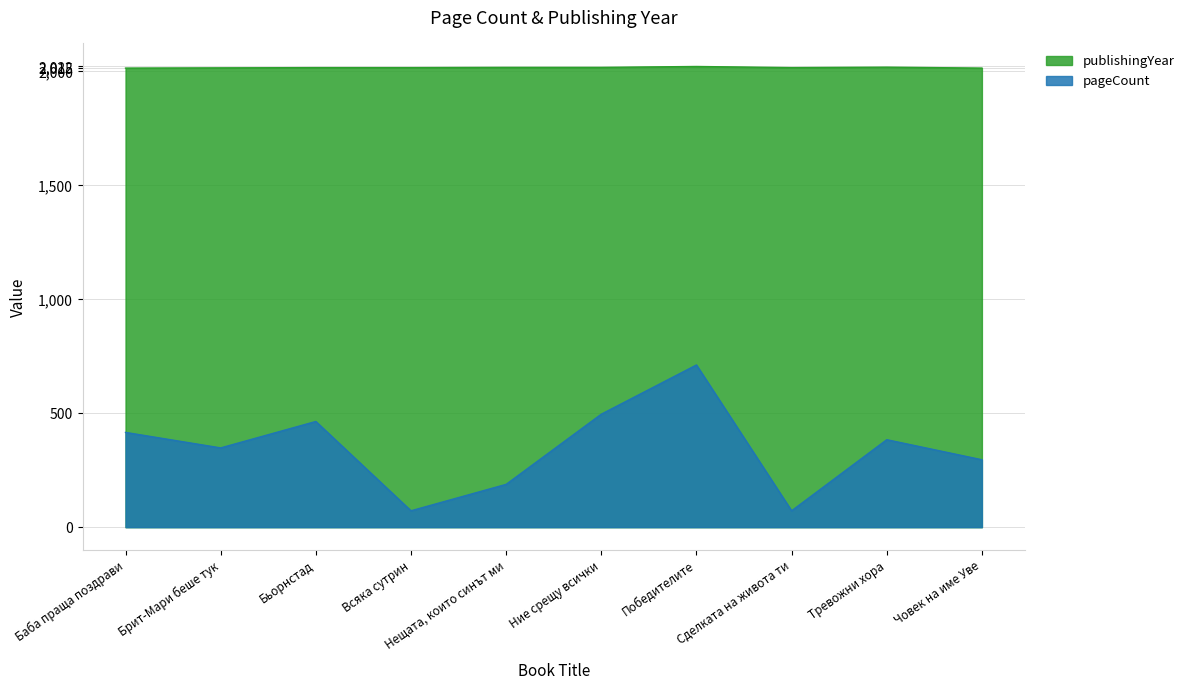

Reading left to right, extract all data points from this chart.

pageCount: Баба праща поздрави=416	Брит-Мари беше тук=348	Бьорнстад=464	Всяка сутрин=72	Нещата, които синът ми=188	Ние срещу всички=496	Победителите=712	Сделката на живота ти=72	Тревожни хора=384	Човек на име Уве=296
publishingYear: Баба праща поздрави=2015	Брит-Мари беше тук=2016	Бьорнстад=2017	Всяка сутрин=2017	Нещата, които синът ми=2018	Ние срещу всички=2018	Победителите=2022	Сделката на живота ти=2017	Тревожни хора=2019	Човек на име Уве=2015